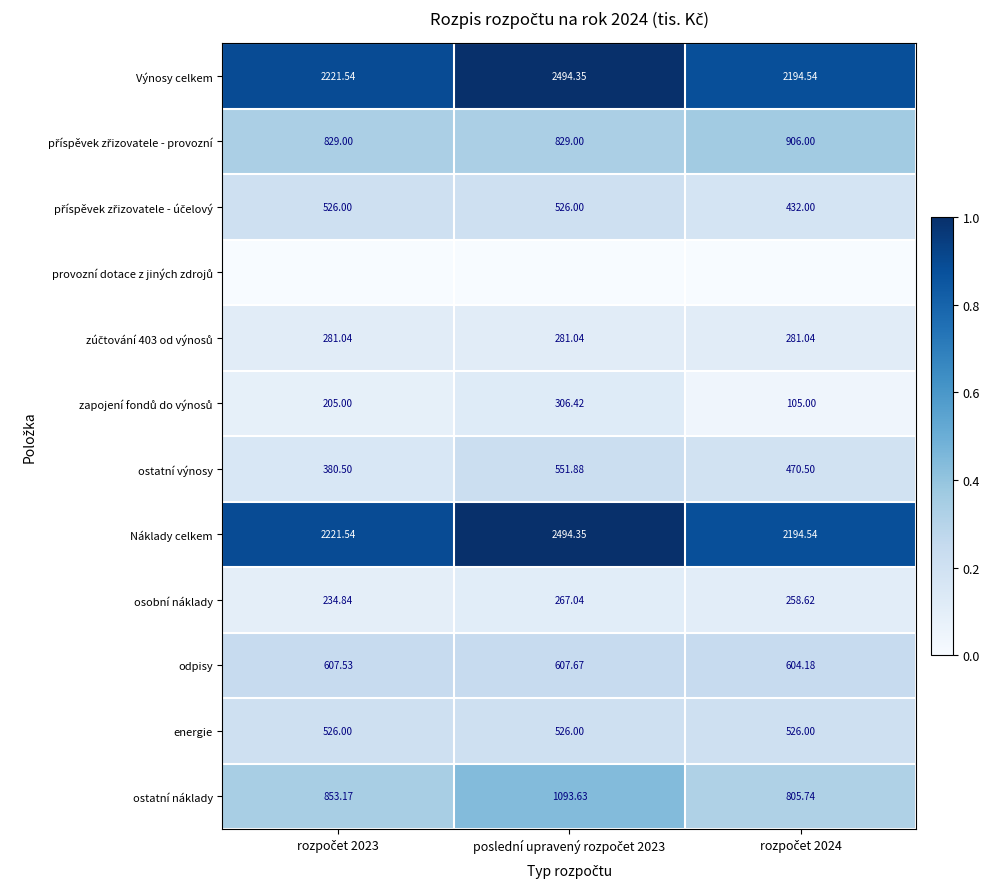

Is it true that zúčtování 403 od výnosů equals 0.1 at rozpočet 2024?

True